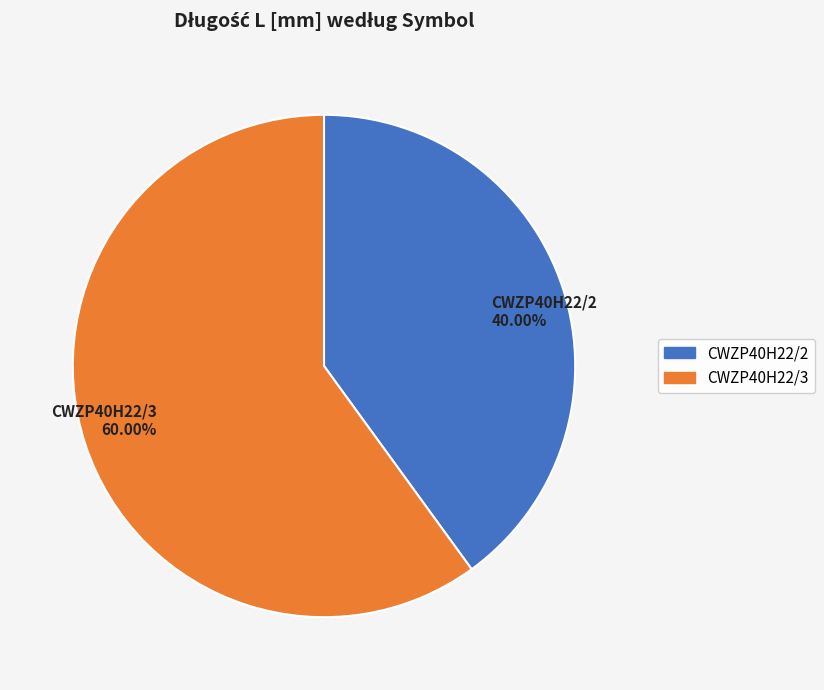

How many segments does this pie chart have?

2